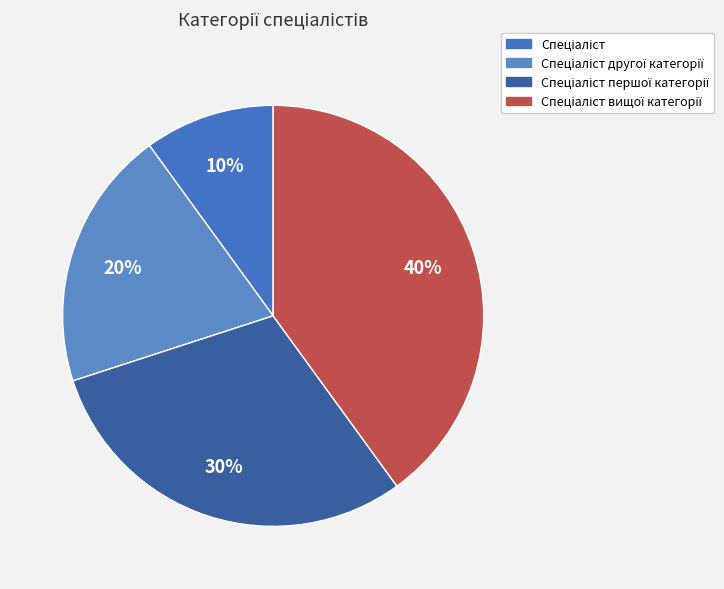

How many segments does this pie chart have?

4